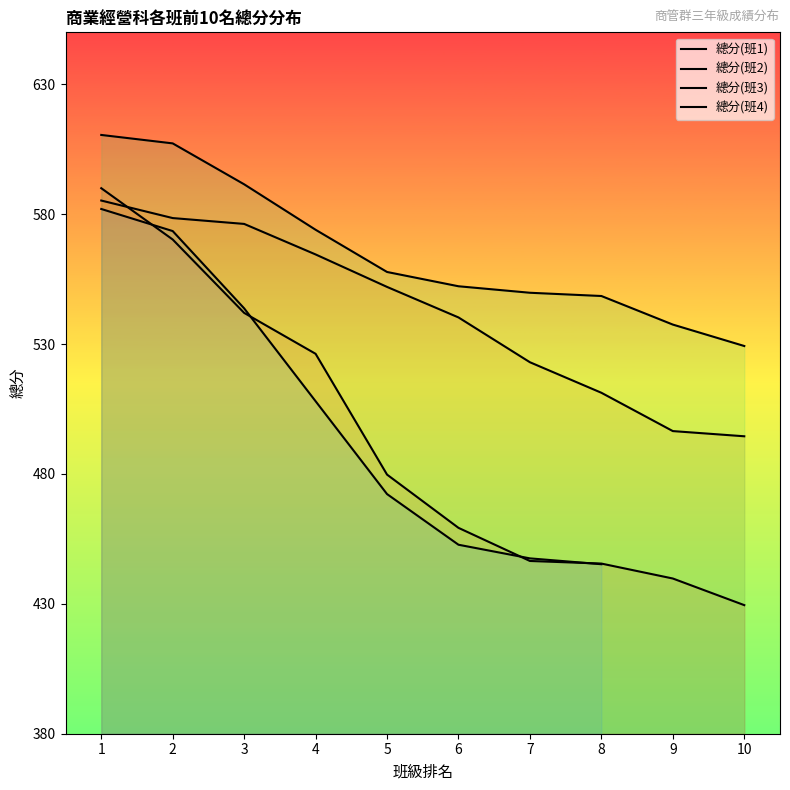

True or false: 總分(班1) has a value of 719.8 at 10.

False